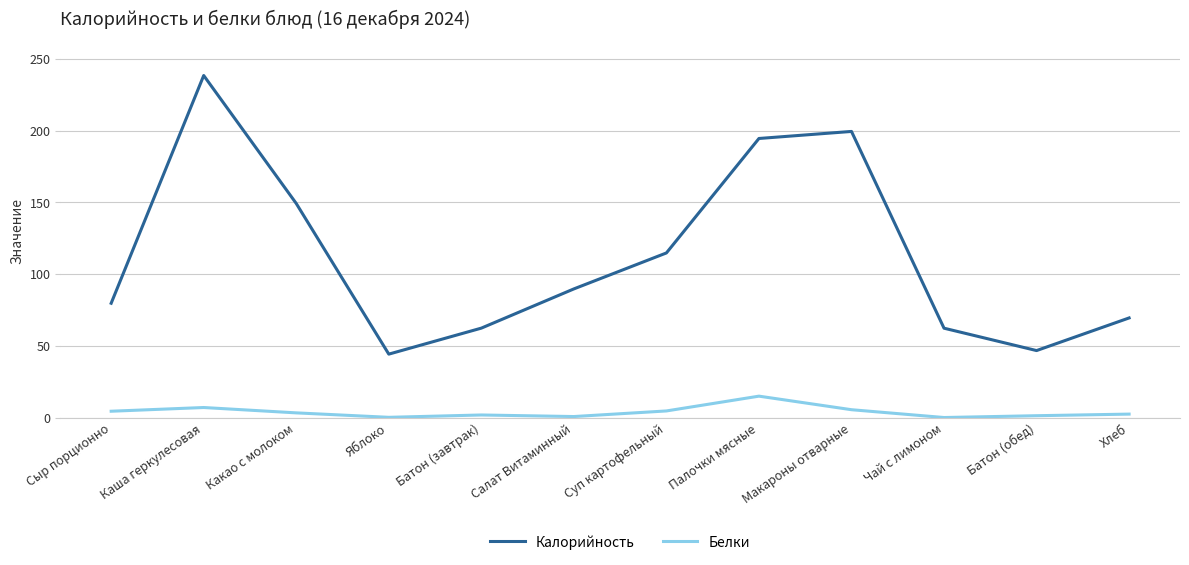

How many interior local valleys does the Калорийность series have?

2